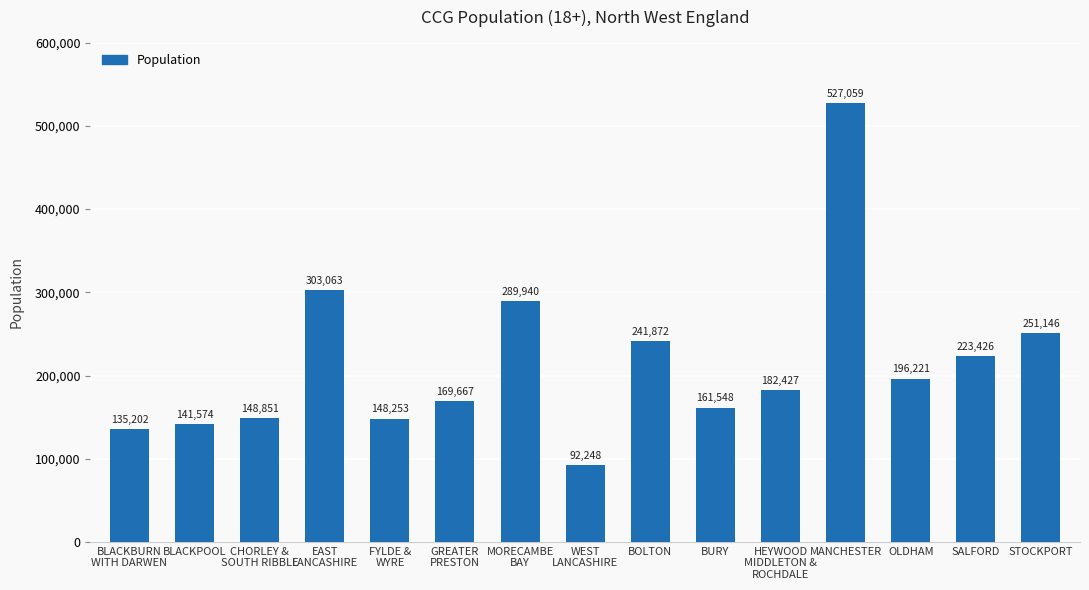

How many bars are there in total?

15